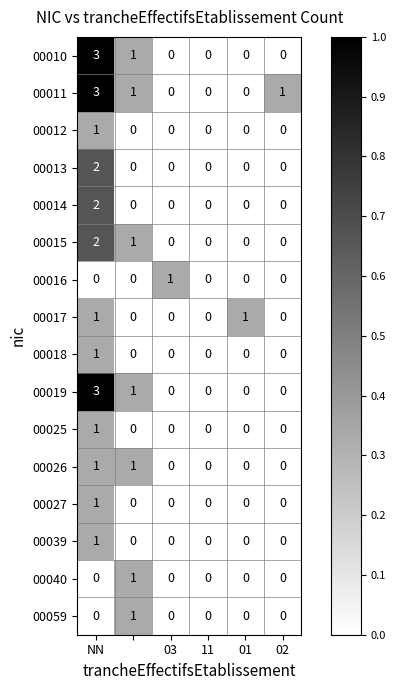

Which series has the largest total across all categories?

00011